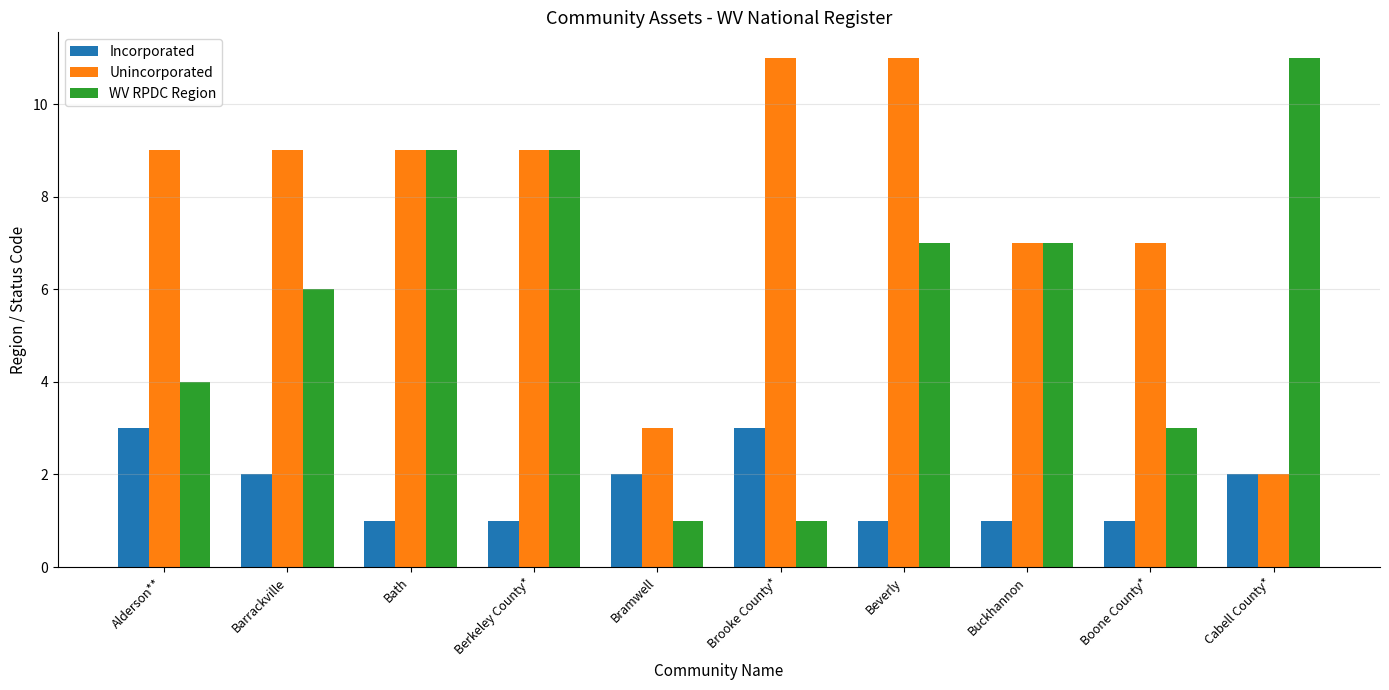

True or false: WV RPDC Region has a value of 1 at Boone County*.

False